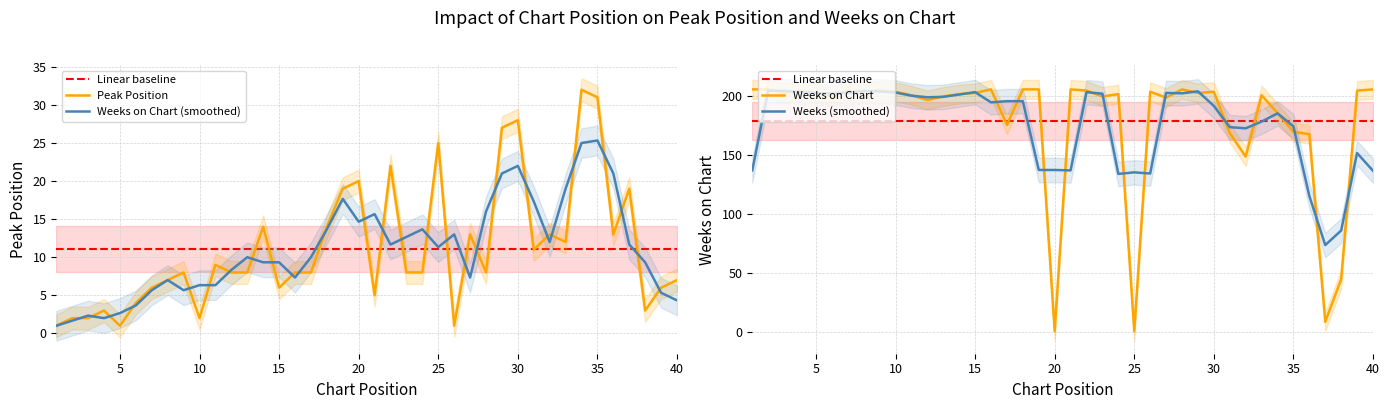

Which series has the largest total across all categories?

Weeks on Chart